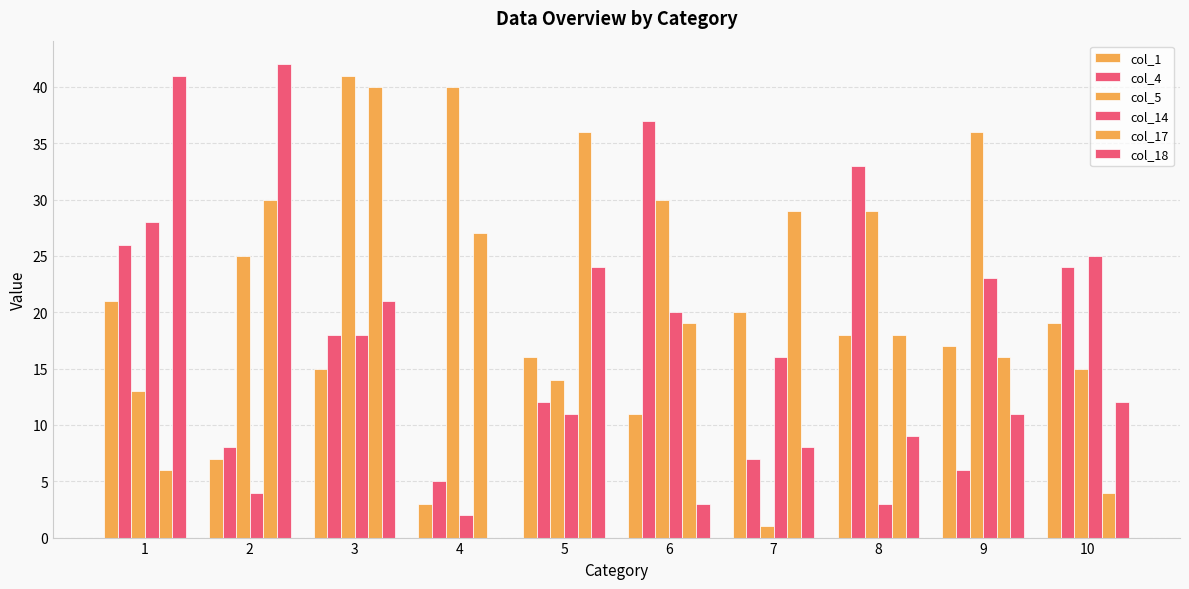

How many data points does each series have?

10